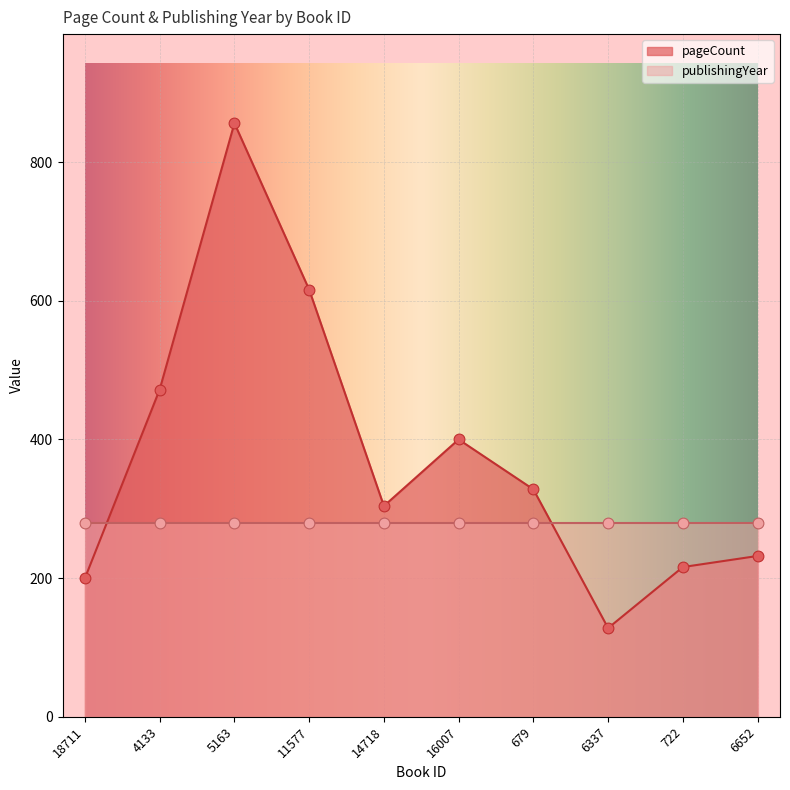

Which has a higher value, 4133 or 722?

4133